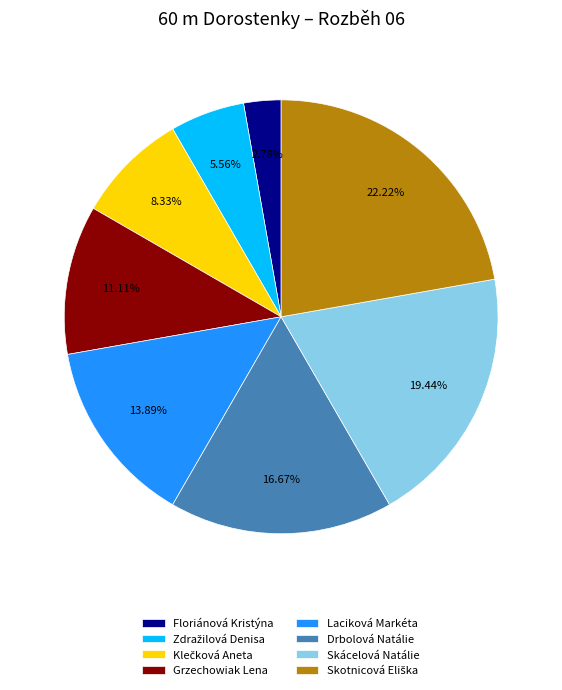

Is there a majority slice in this chart?

No